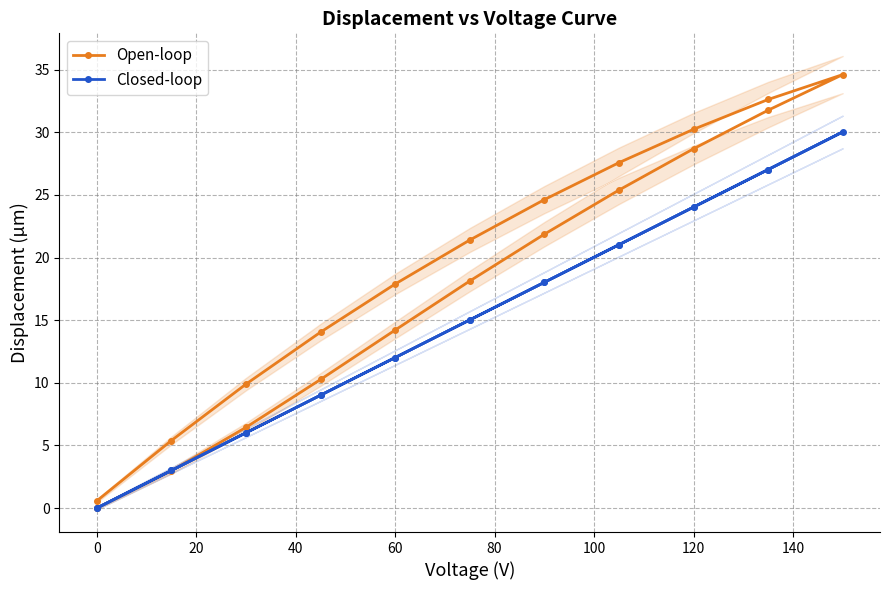

True or false: Closed-loop and Open-loop cross at least once.

True